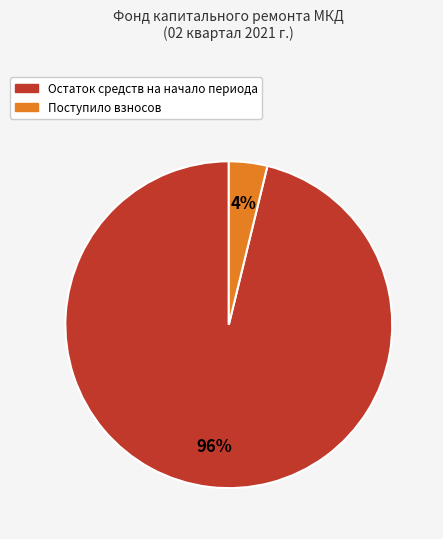

Is there any slice that represents more than half of the pie?

Yes